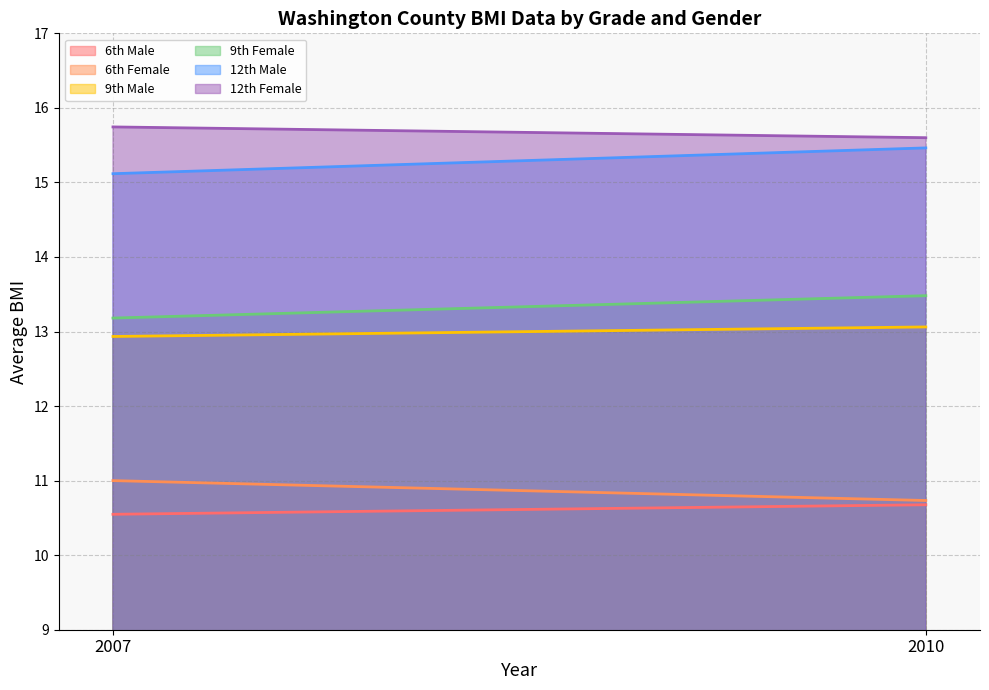

At which category does the chart reach its peak across all series?

2007